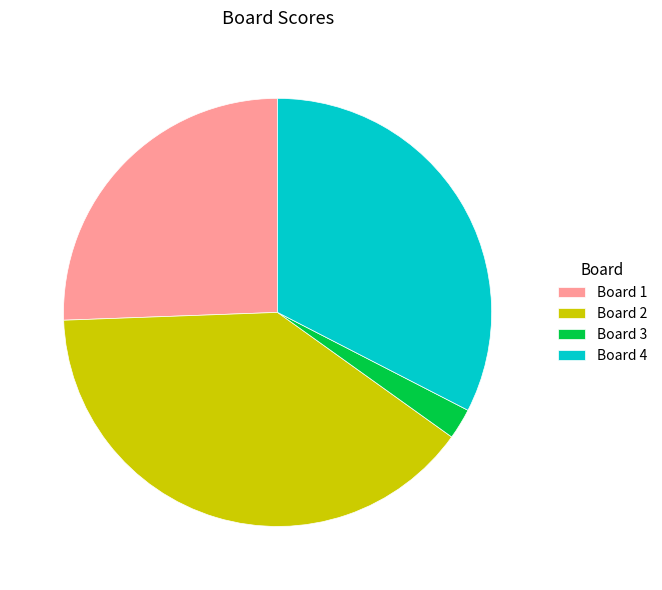

What is the largest slice in the pie chart?

Board 2